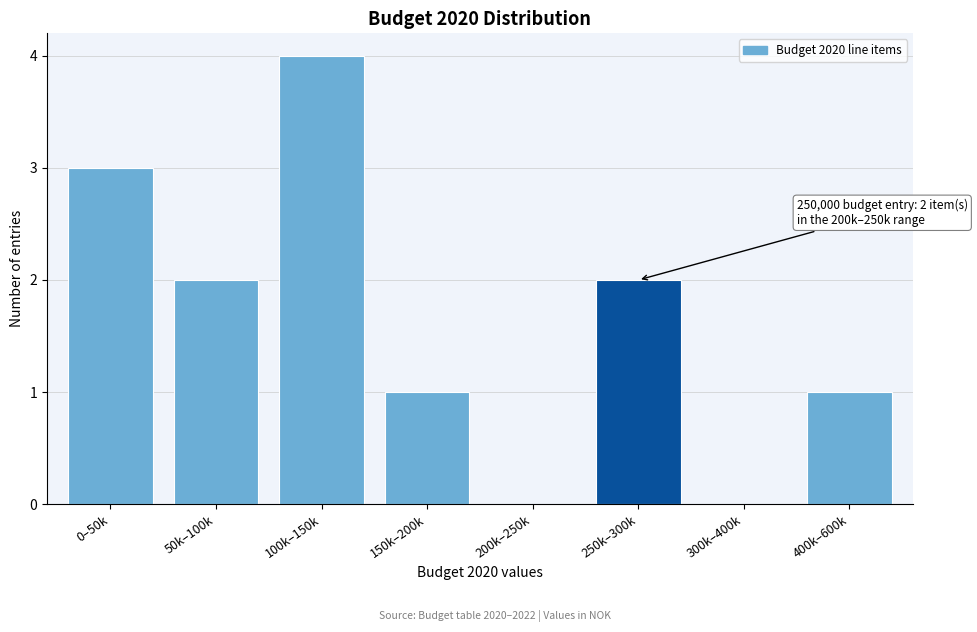

Reading left to right, what are all the values shown in this chart?

0–50k=3	50k–100k=2	100k–150k=4	150k–200k=1	200k–250k=0	250k–300k=2	300k–400k=0	400k–600k=1